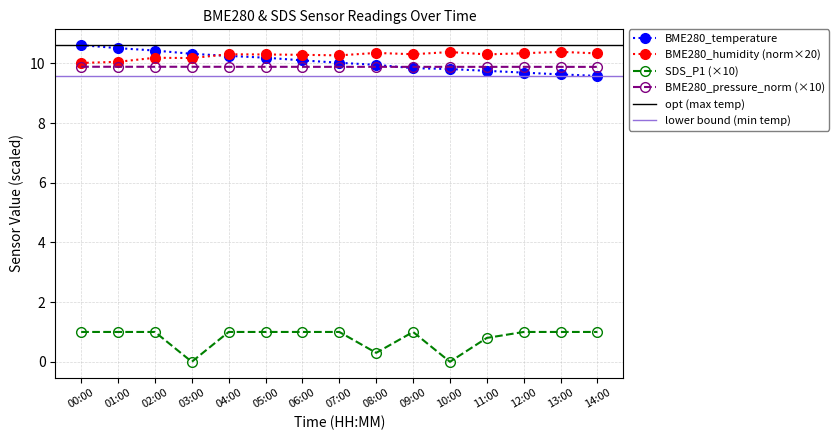

Which has a higher value, 07:00 or 08:00?

07:00